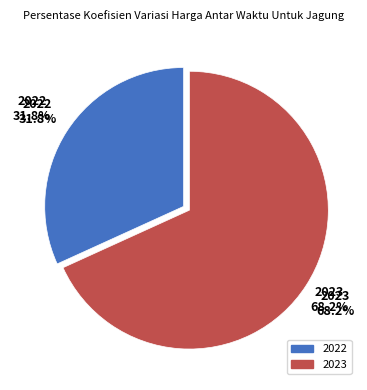

What percentage is NOT represented by 2023?

31.8%